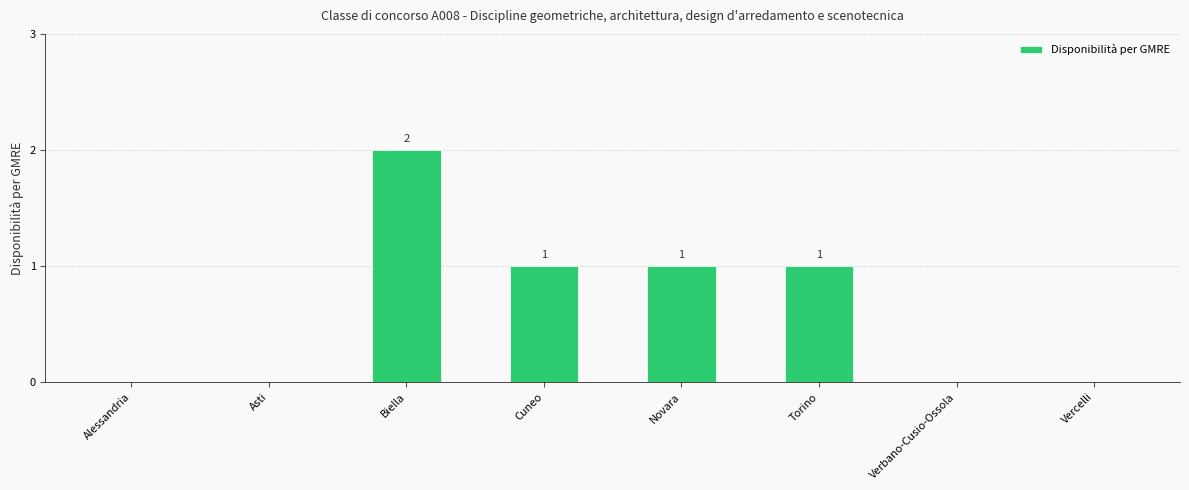

Where does the data first go above 1?

Biella